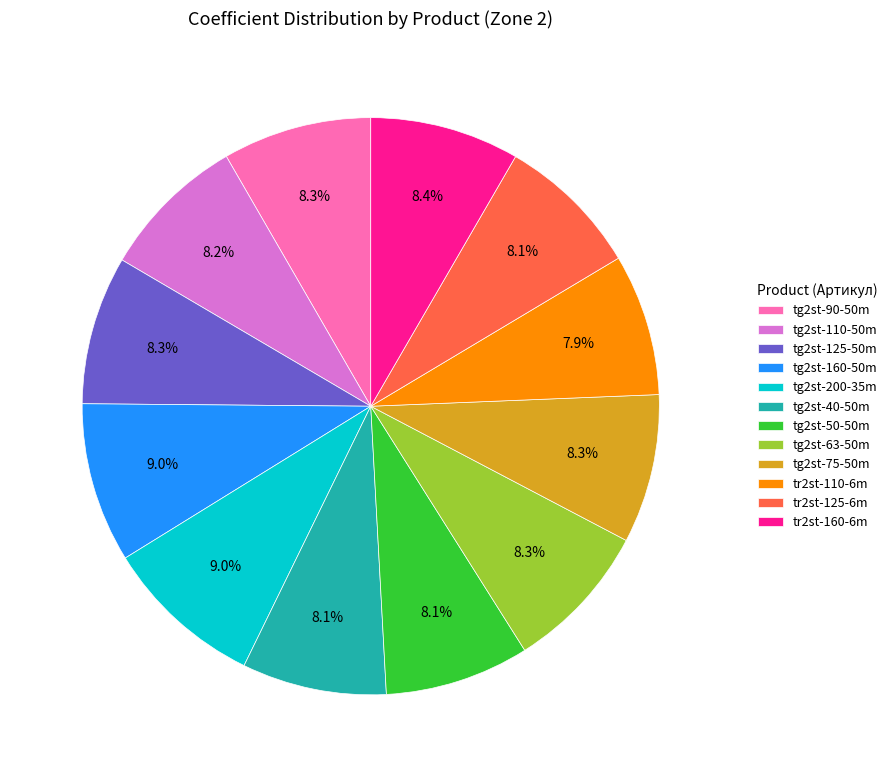

Is there any slice that represents more than half of the pie?

No